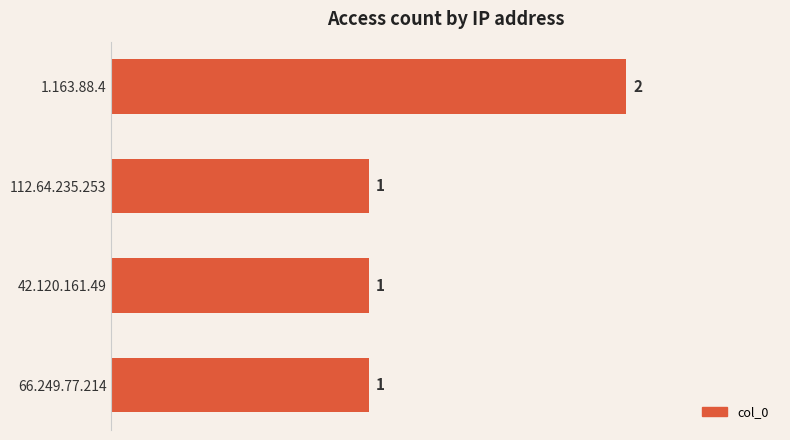

Is it true that the value at 1.163.88.4 is 2?

True